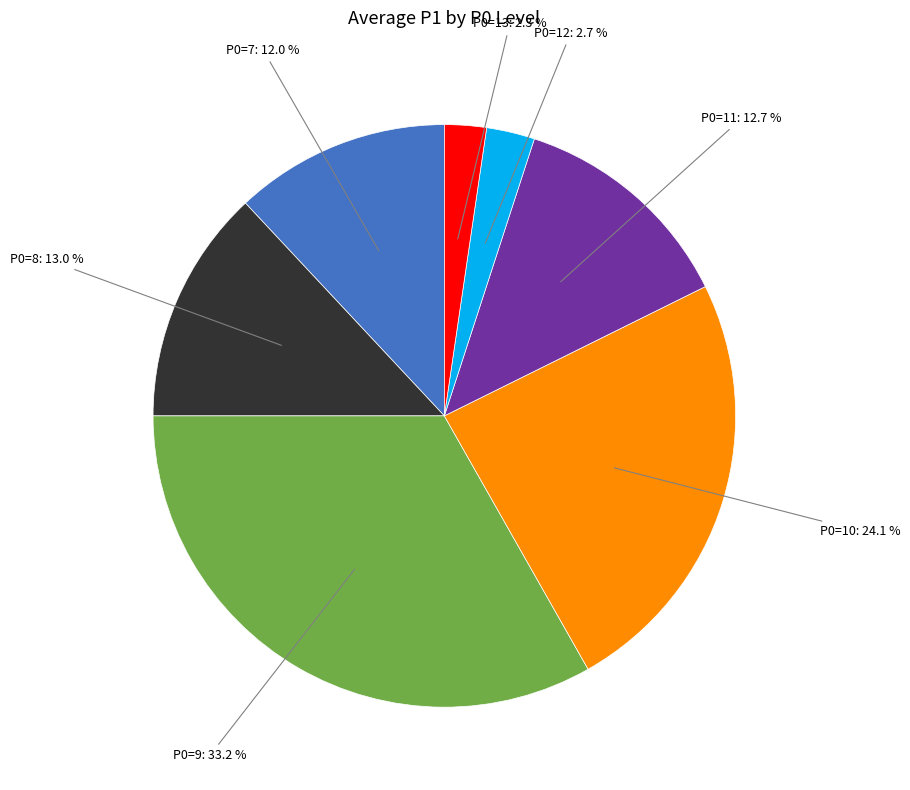

Is there any slice that represents more than half of the pie?

No